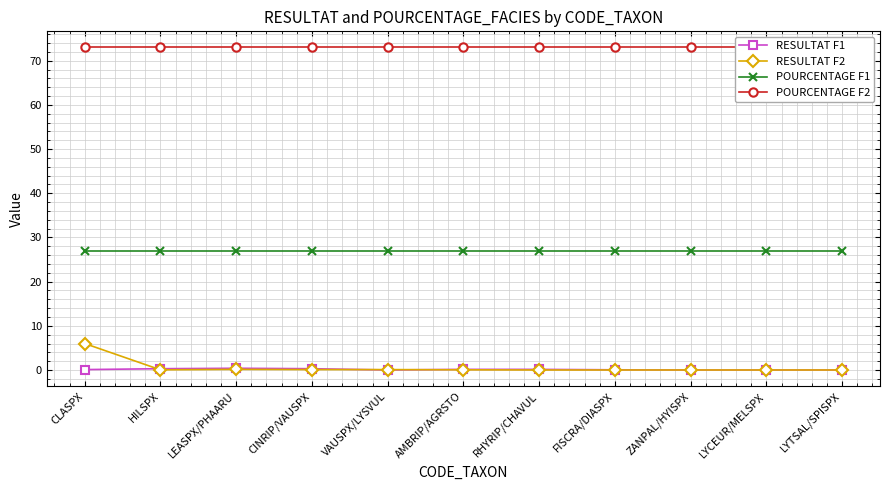

Between CLASPX and CINRIP/VAUSPX, which series saw the biggest shift?

RESULTAT F2